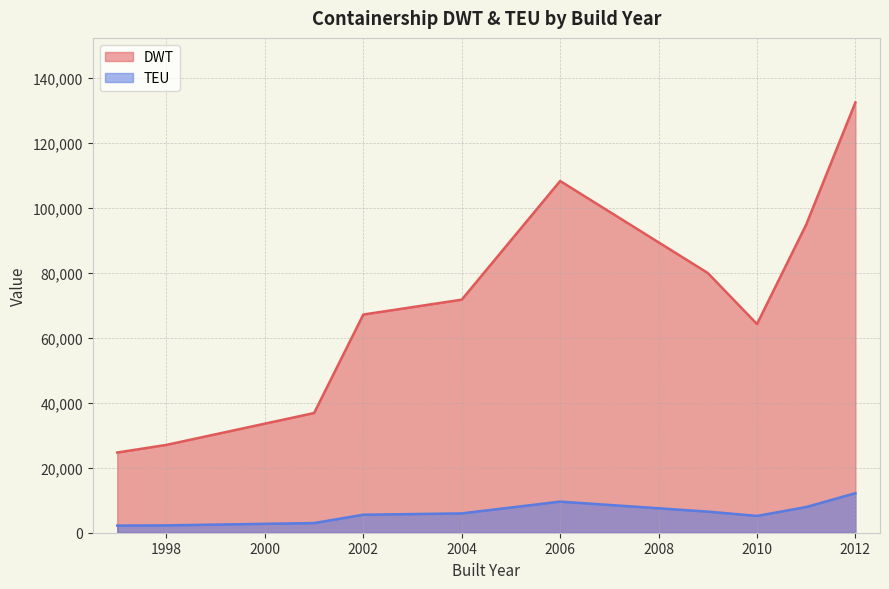

True or false: DWT has a value of 38962 at 11.

False